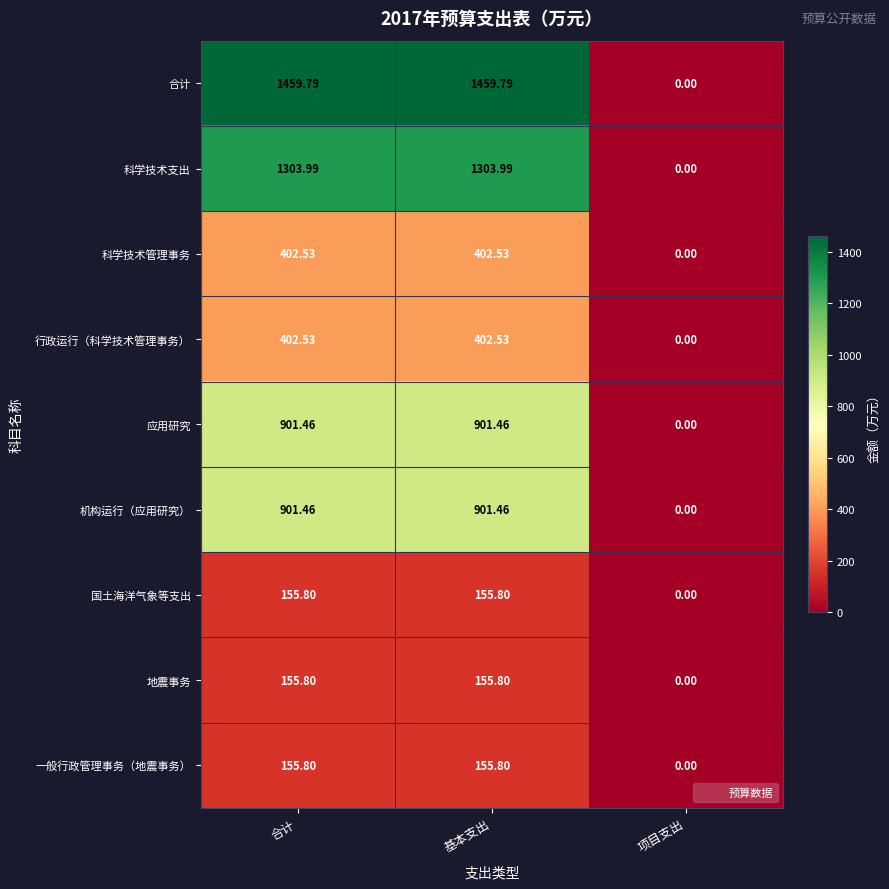

Which series has the largest total across all categories?

合计